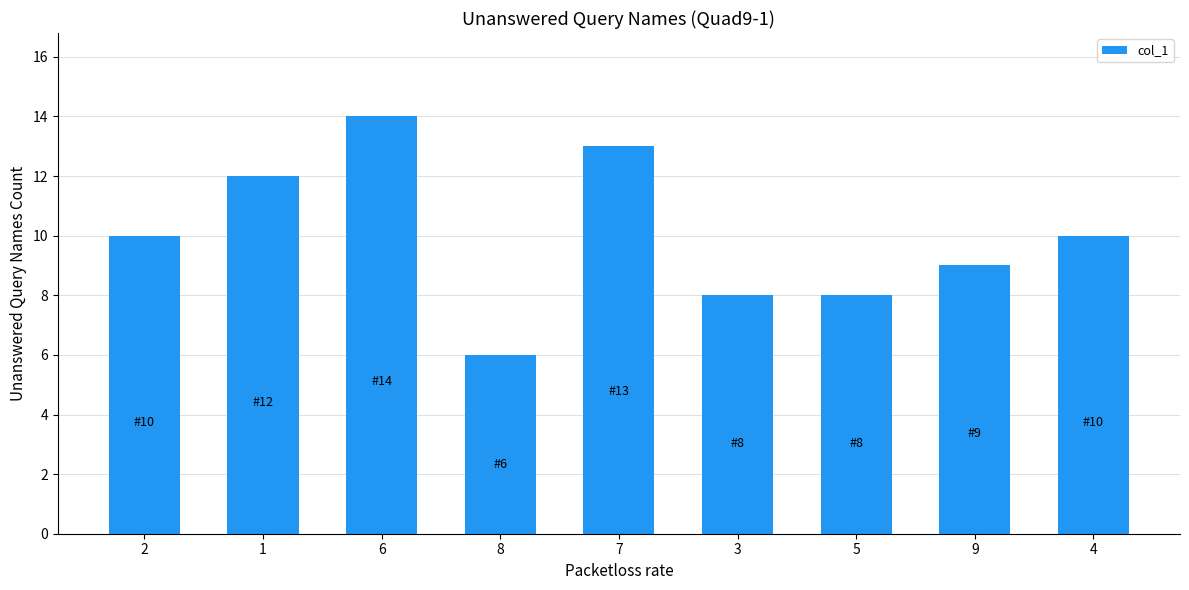

What is the difference between the maximum and minimum values?

8